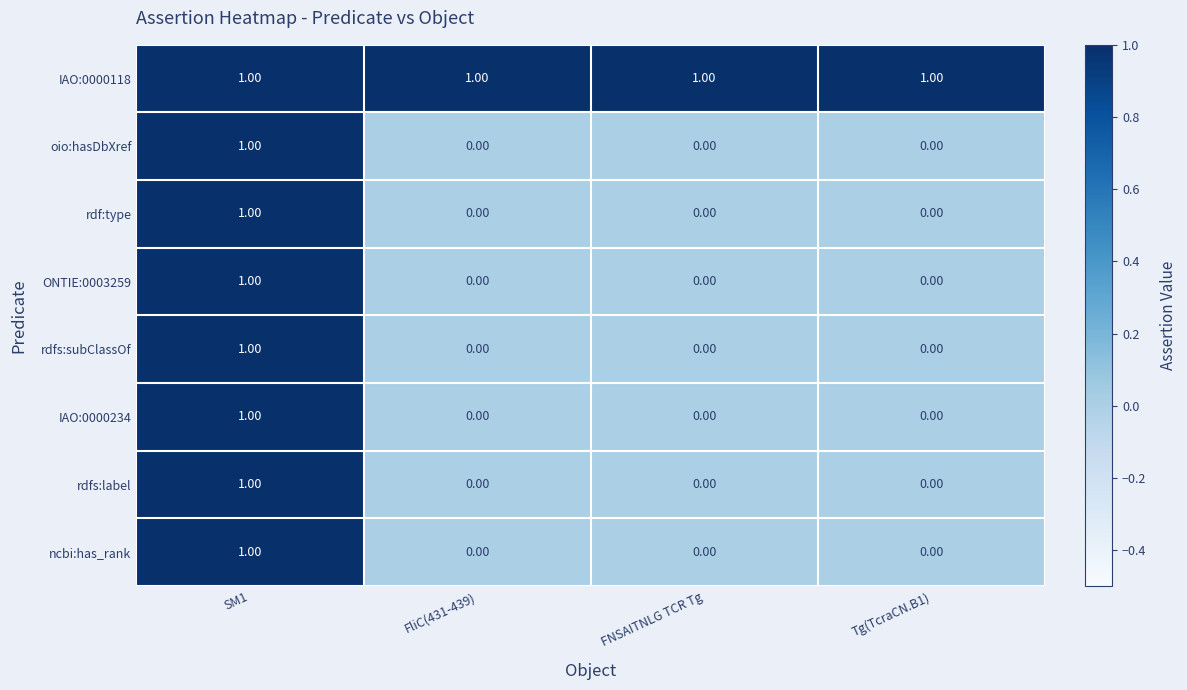

Is the value of ONTIE:0003259 at SM1 greater than the value of IAO:0000234 at Tg(TcraCN.B1)?

Yes